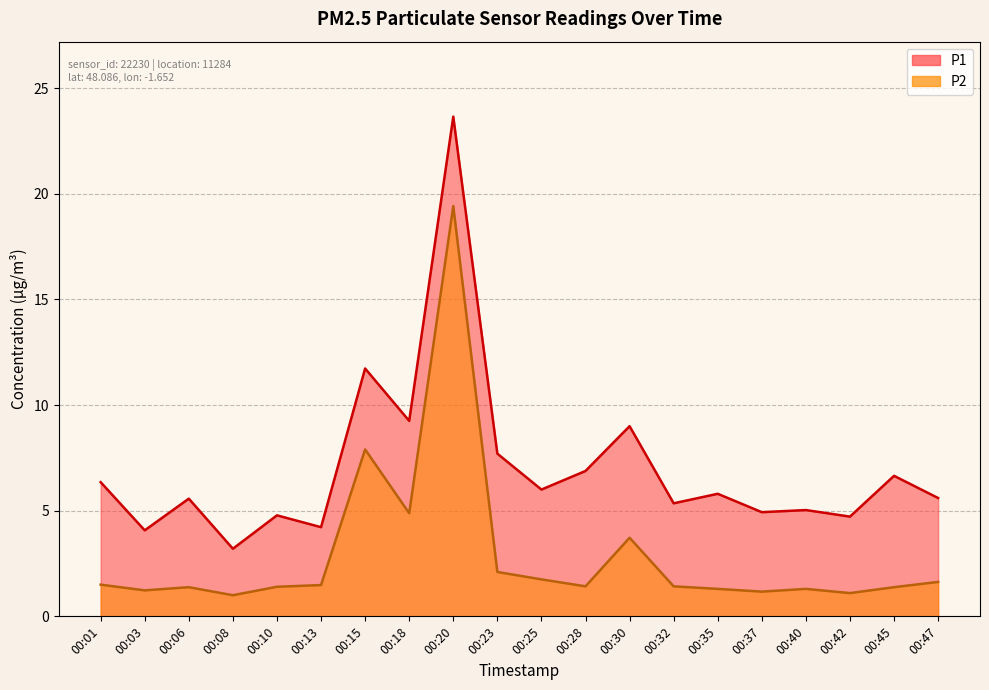

What value does the P1 series have at 00:28?

6.9